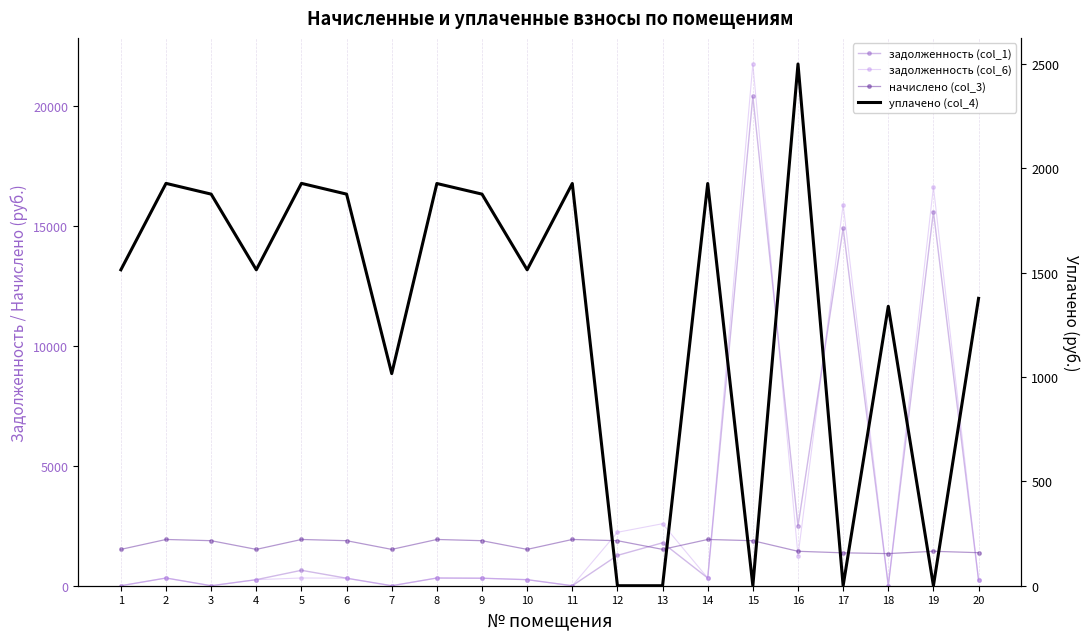

Between which two adjacent categories do задолженность (col_1) and задолженность (col_6) first intersect?

15 and 16